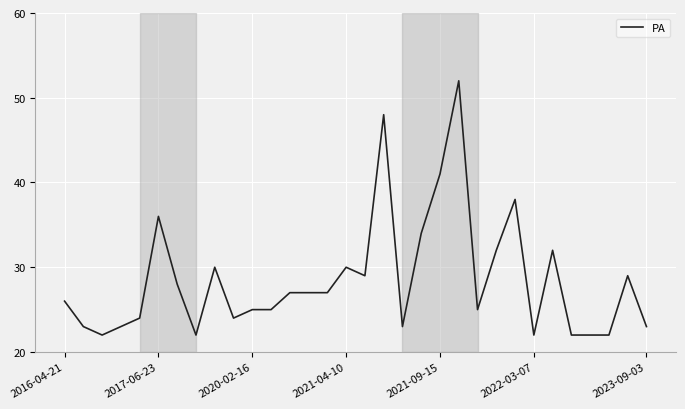

What is the difference between the second highest and second lowest values?

26